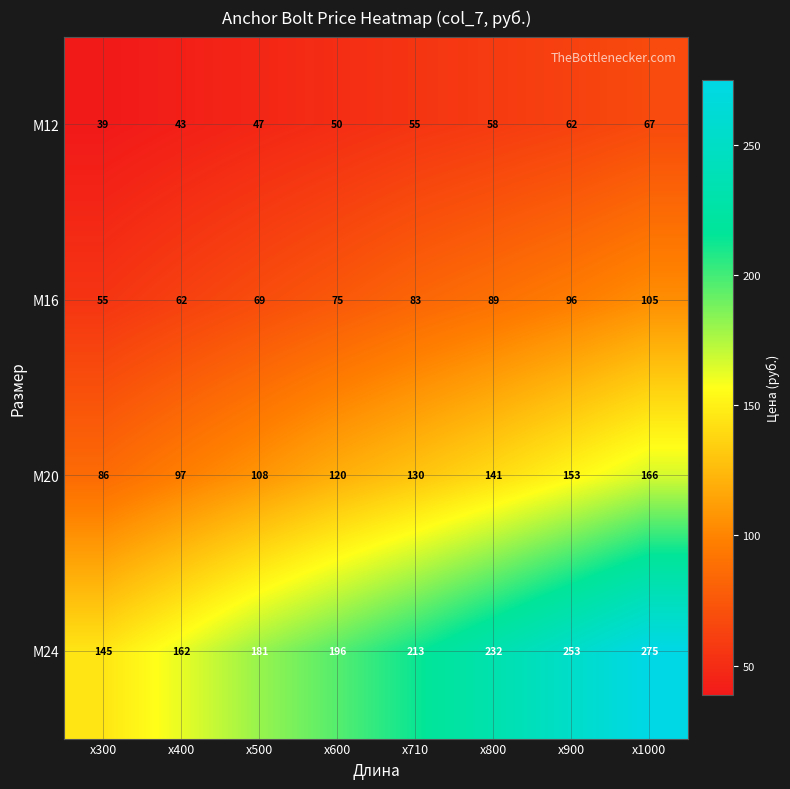

At which category is the sum across all series the highest?

x1000